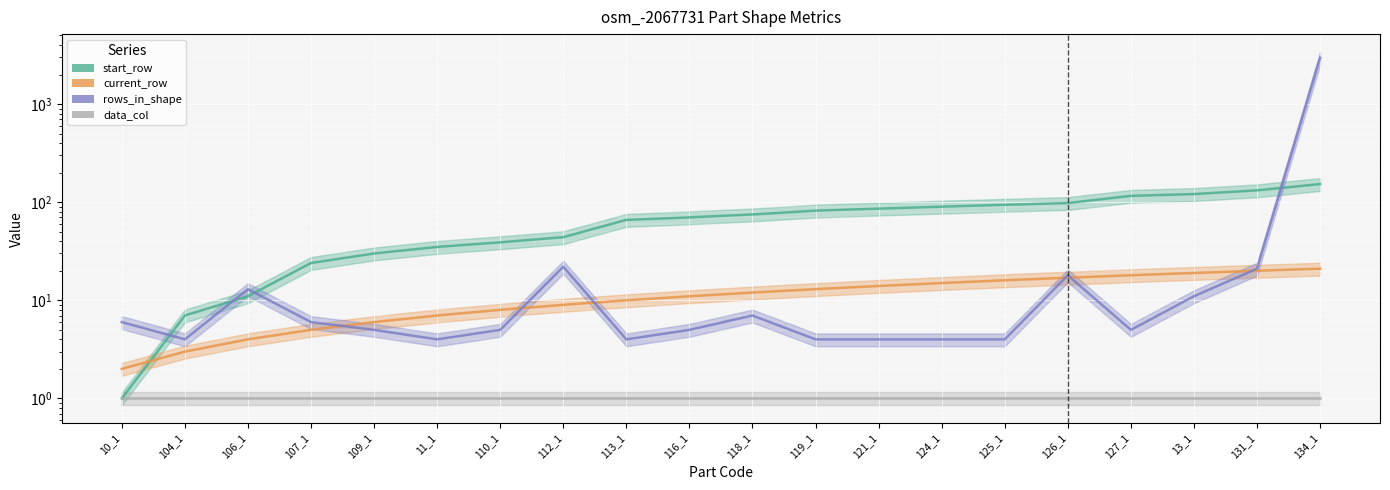

How many intersections are there between current_row and rows_in_shape?

6